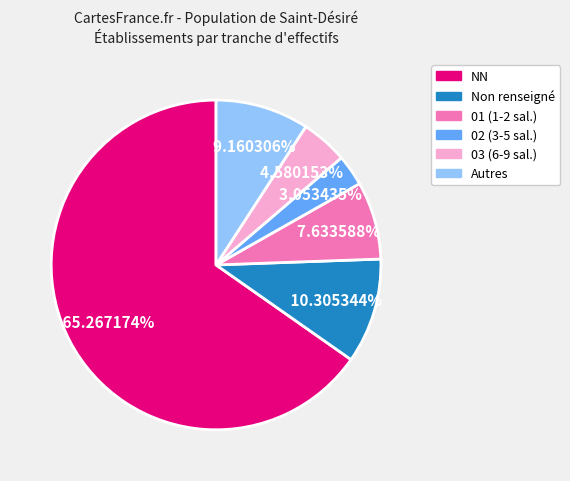

Is there a majority slice in this chart?

Yes